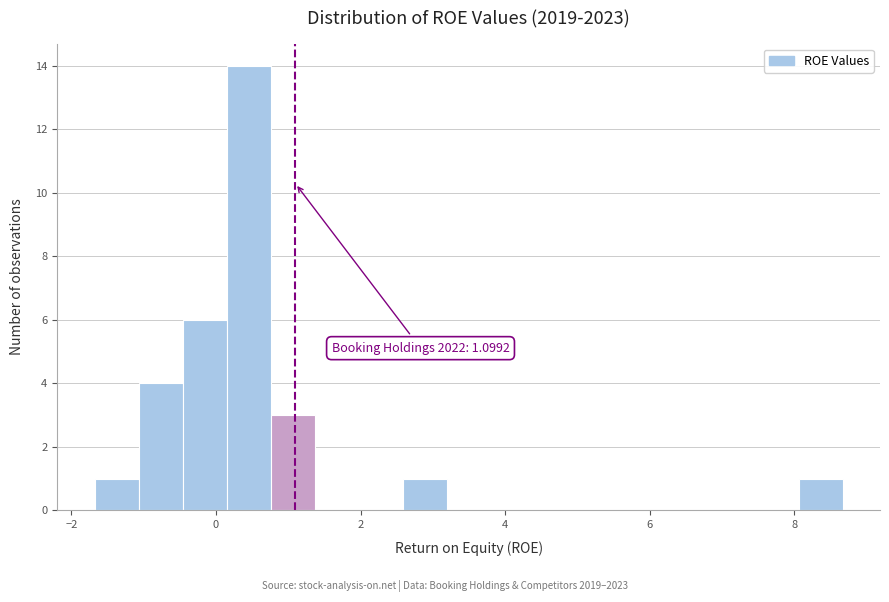

Read against the x-axis, roughly where is the centre of the tallest bar?

0.4